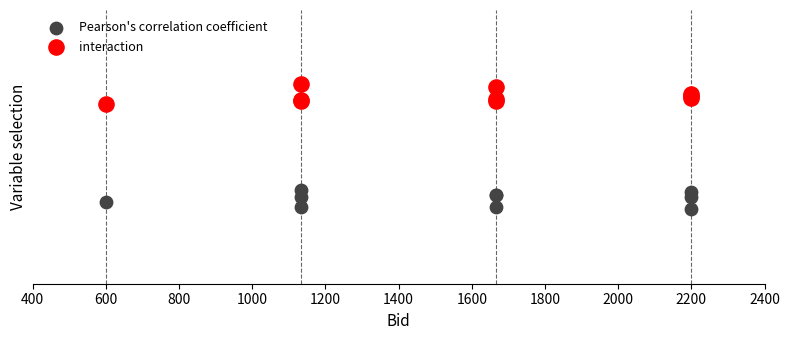

Which series reaches the maximum Y coordinate?

interaction